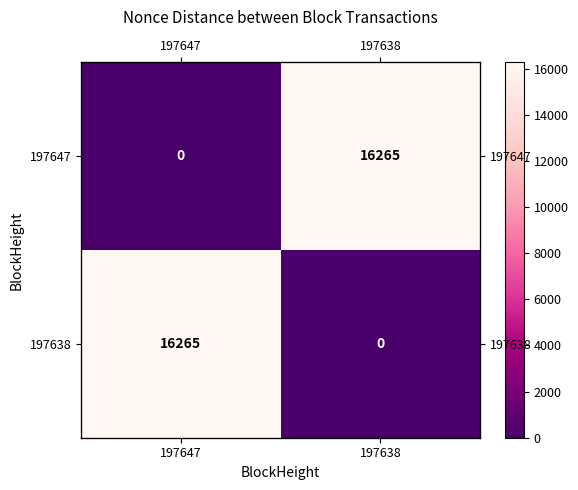

The value of 197647 at 197647 is 7164. True or false?

False